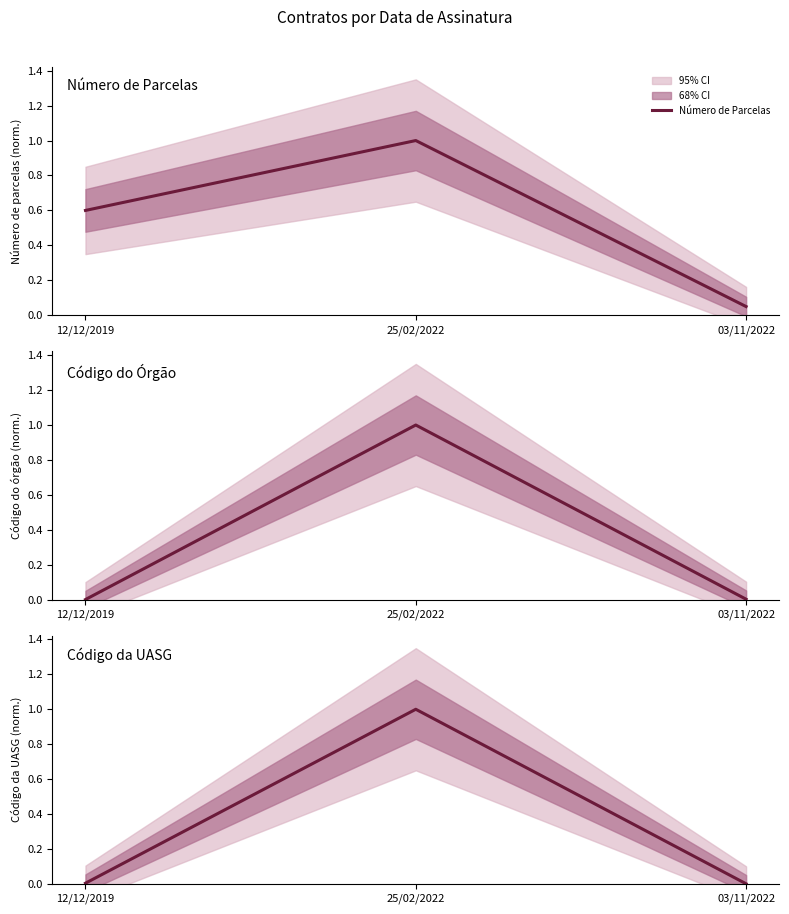

What is the sum of the Número de Parcelas values at 25/02/2022 and 12/12/2019?

1.6